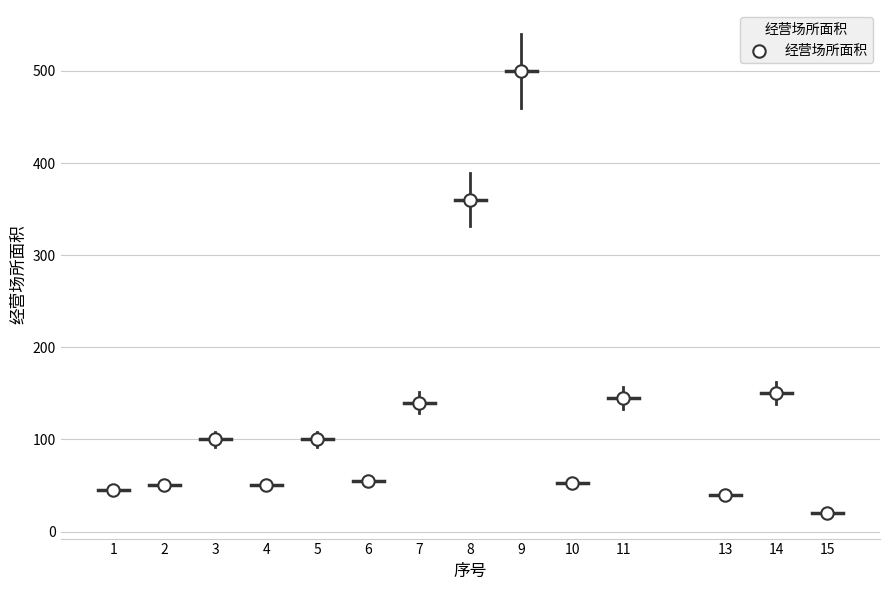

What Y value in the scatter plot is closest to 260?

360